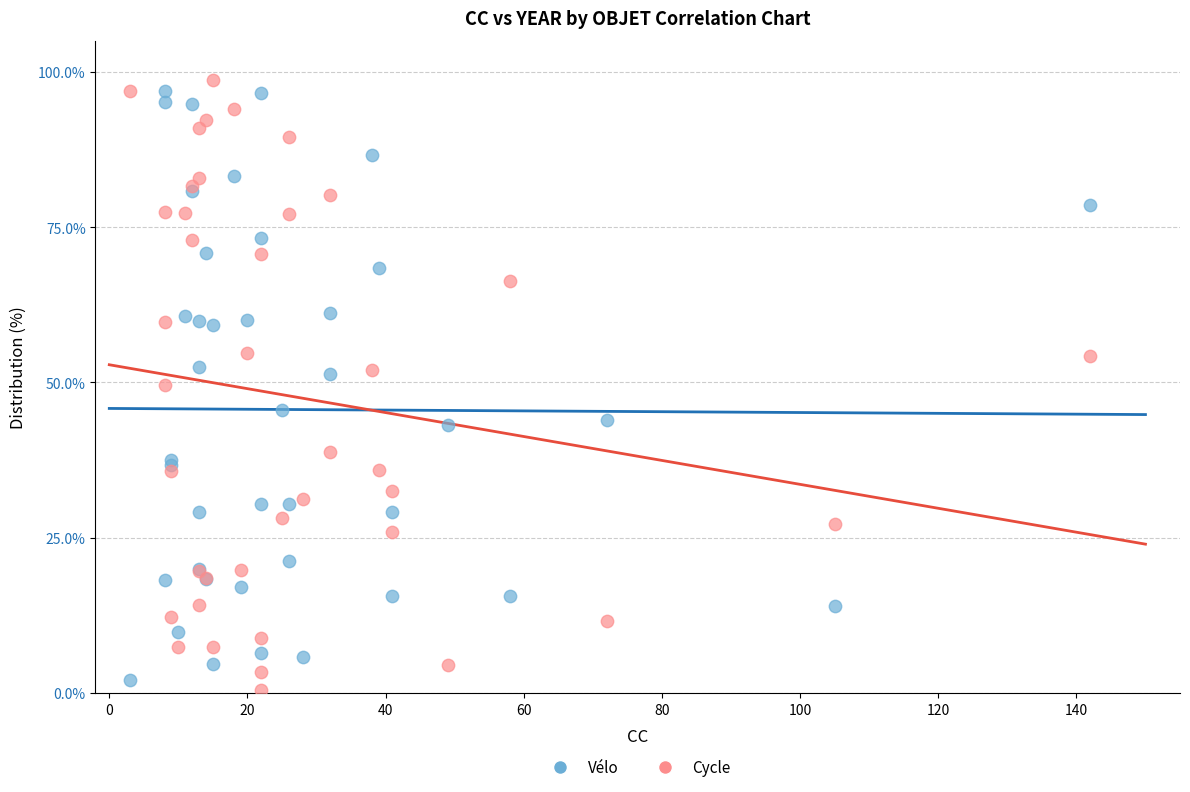

Which series reaches the maximum Y coordinate?

Cycle